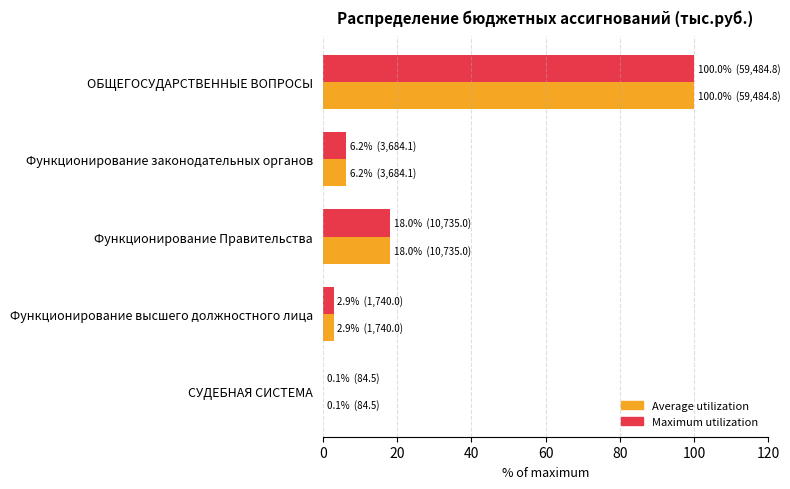

What are all the series names shown in the legend?

Average utilization, Maximum utilization